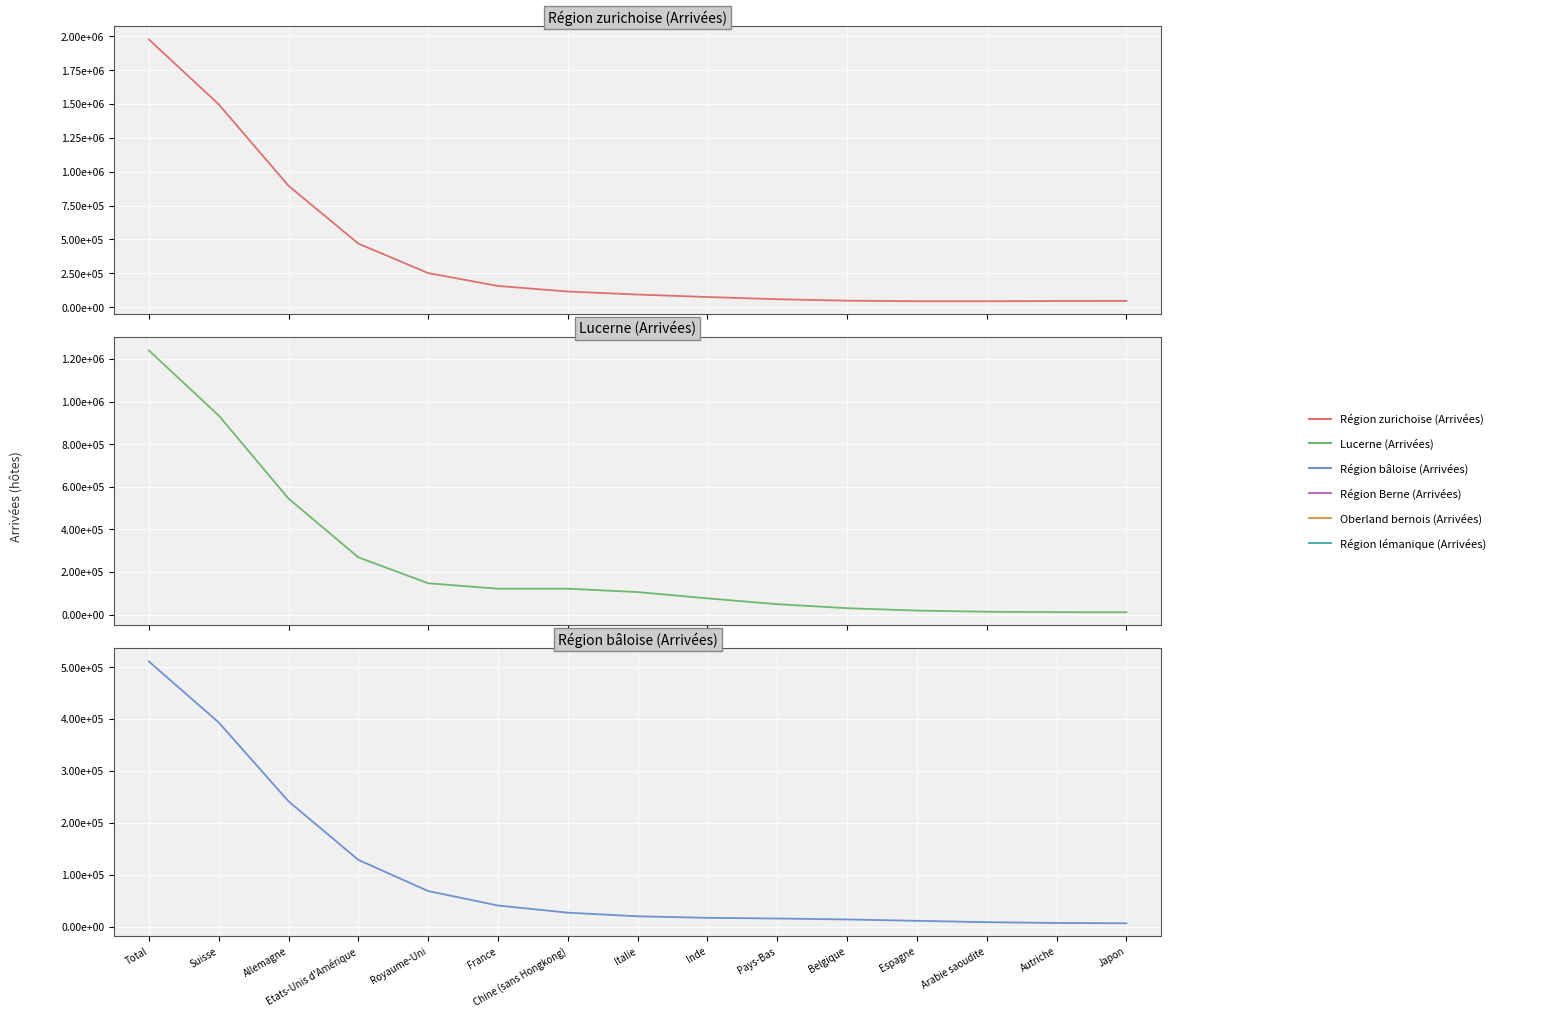

Which label corresponds to the smallest value in the chart?

Japon